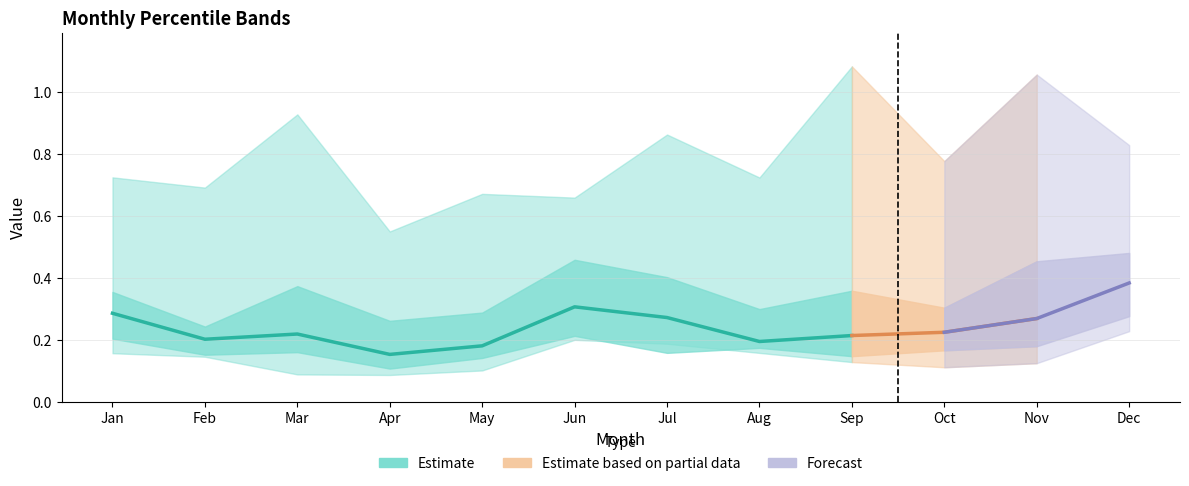

The value of pct50 at Mar is 0.1. True or false?

False